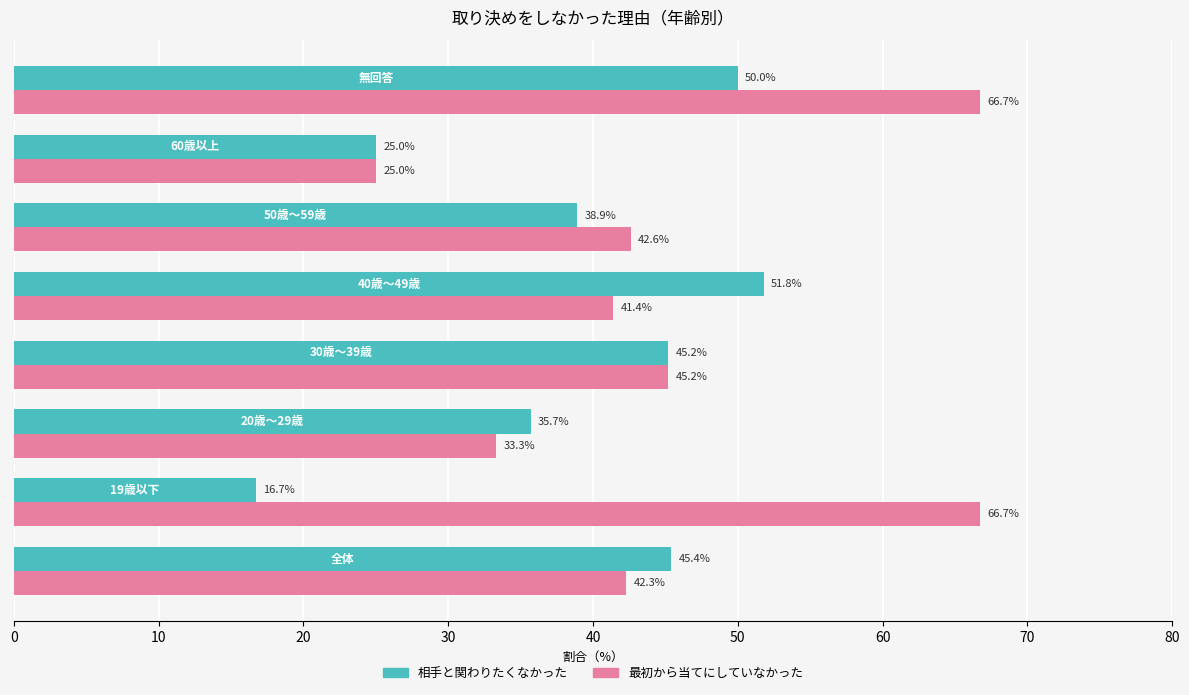

At how many categories does at least one series exceed 28?

7